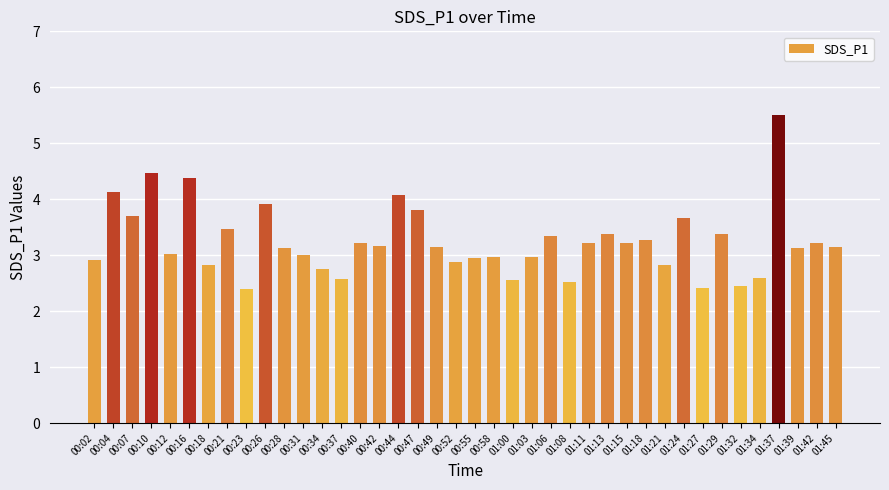

Is it true that the value at 01:27 is 2.4?

True